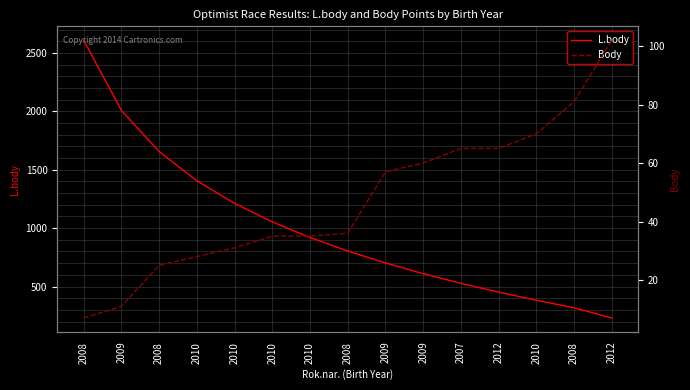

Is it true that L.body equals 610 at 2009?

True